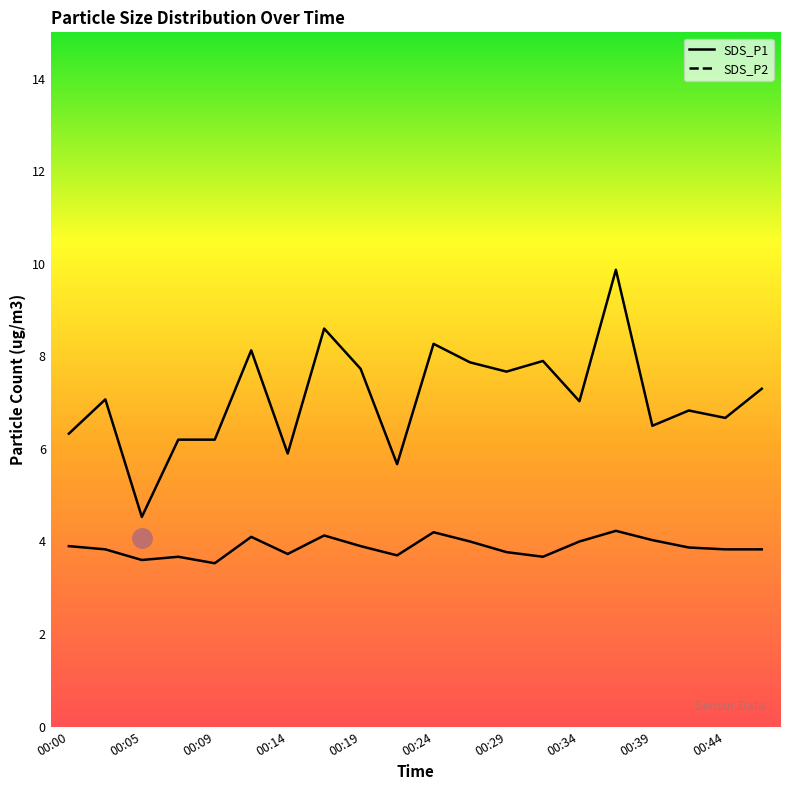

What is the minimum value for SDS_P1?

4.5